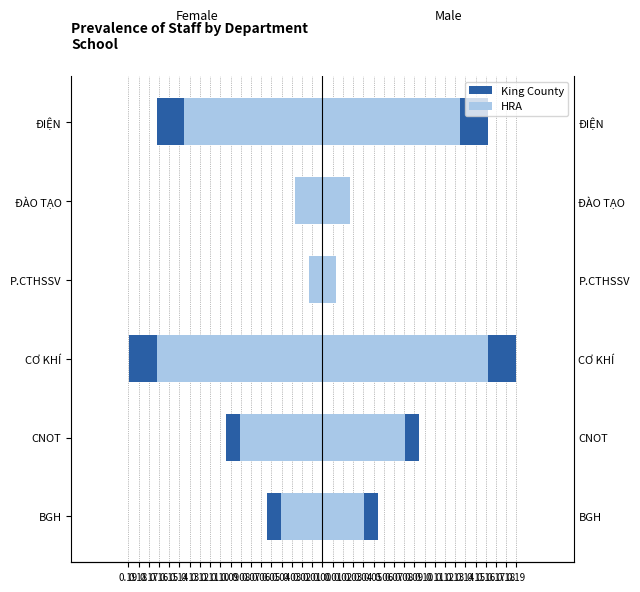

What is the average value of the HRA series?

-0.1